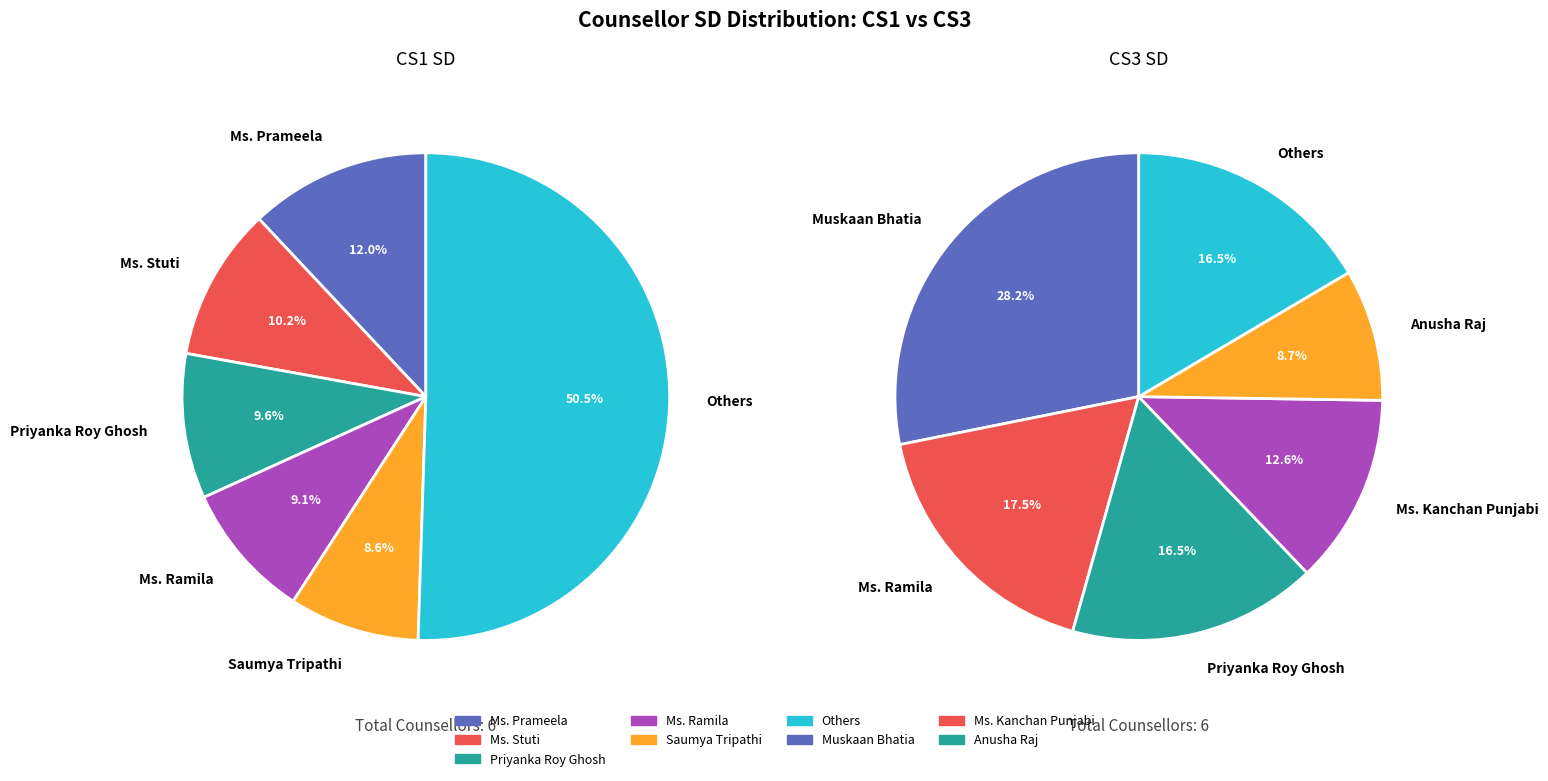

Which series has the largest range (max minus min)?

CS1 SD